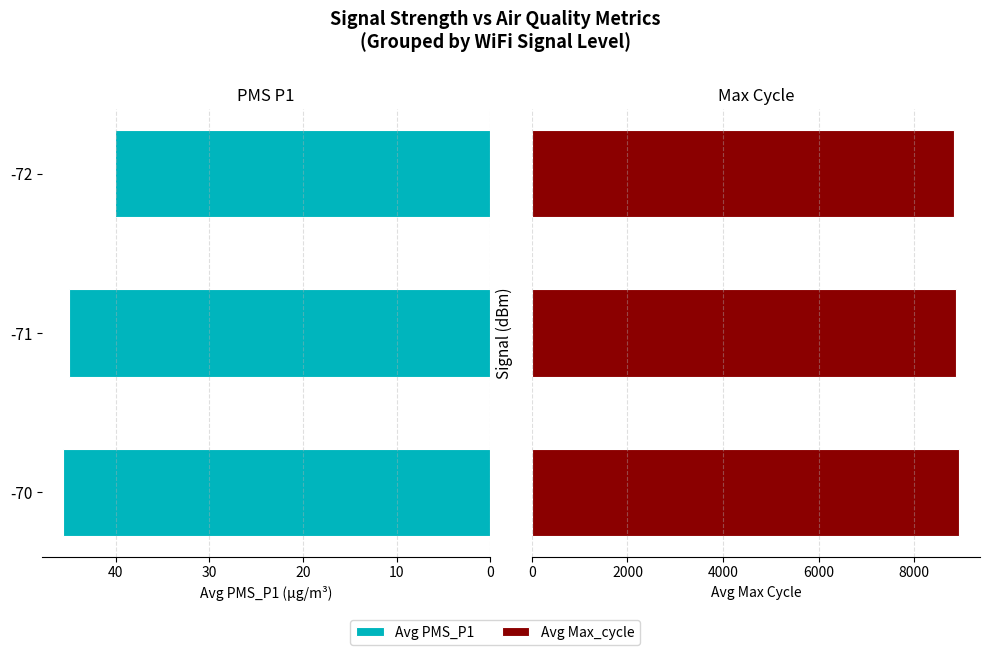

The value of Avg PMS_P1 at -70 is 72.8. True or false?

False